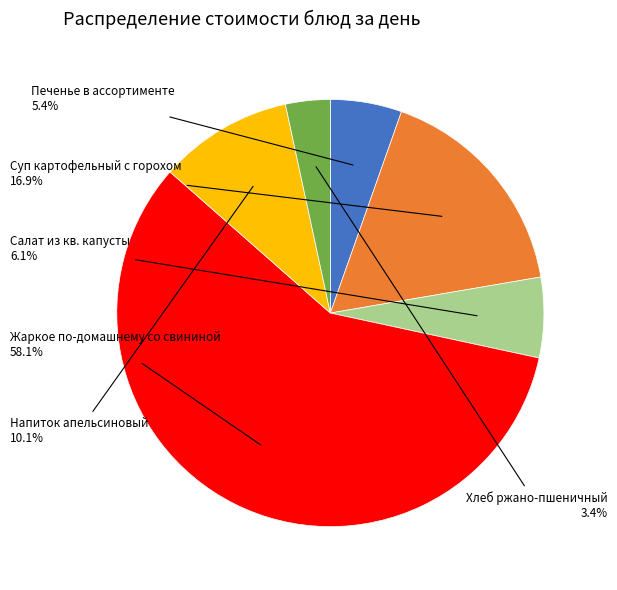

Does any single category account for the majority?

Yes